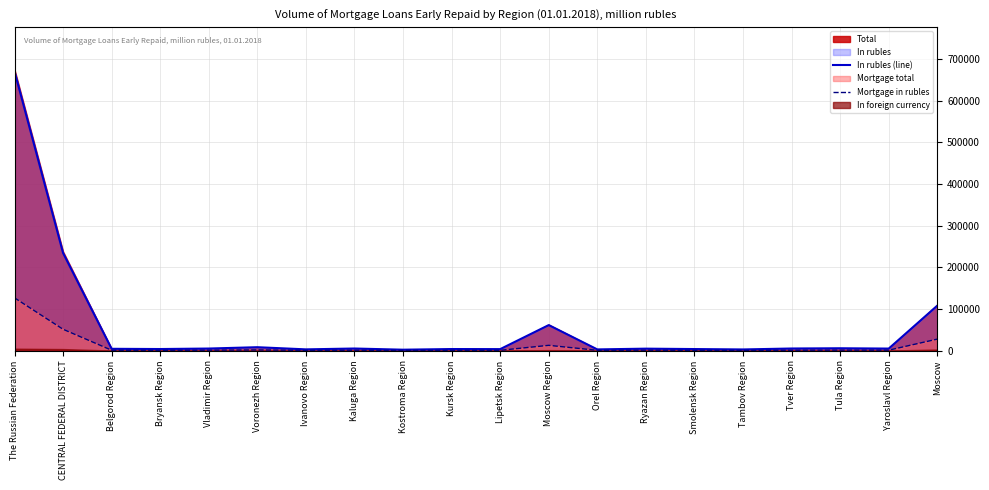

In Mortgage in rubles, how many points are lower than both neighbors (excluding endpoints)?

7